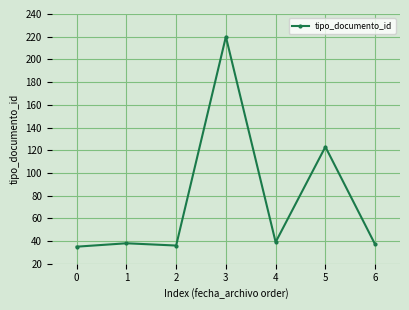

Reading left to right, transcribe all the data shown in this chart.

35	38	36	220	39	123	37